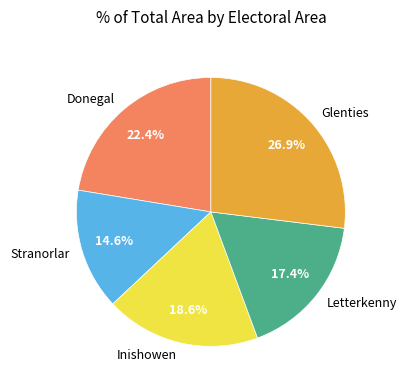

How many segments does this pie chart have?

5